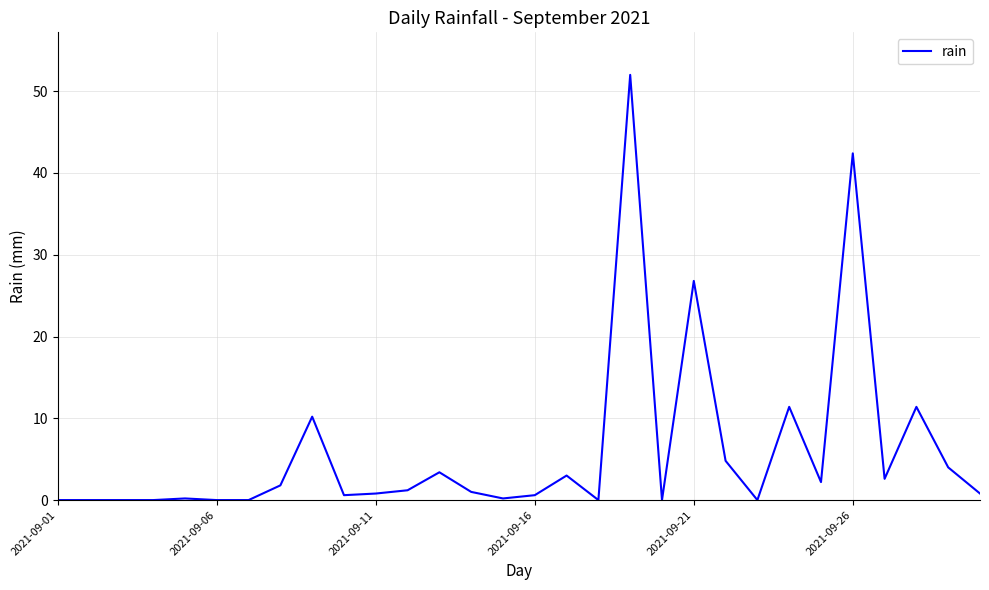

What is the difference between the maximum and minimum values?

52.0